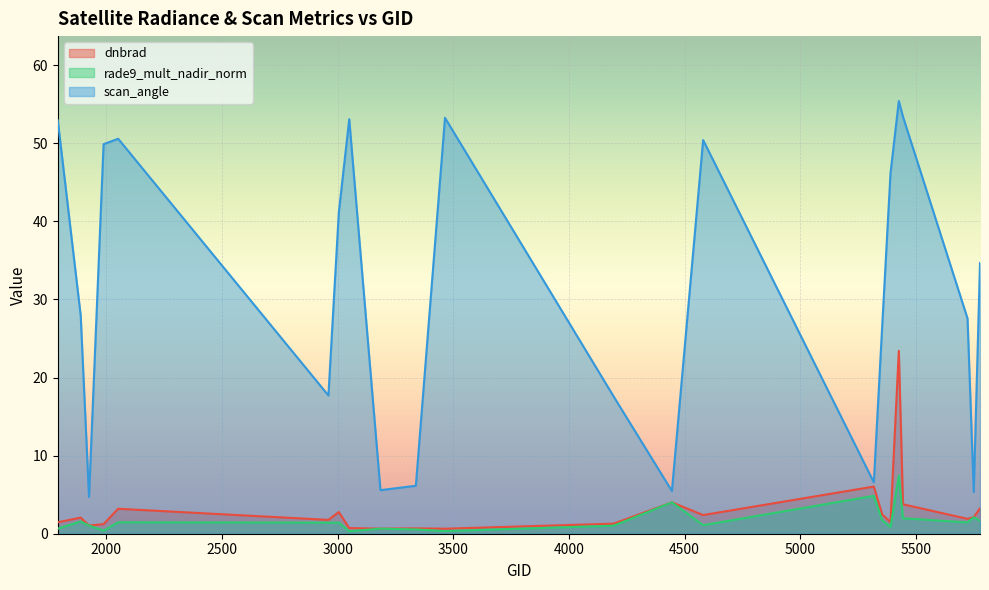

Which has a higher value, 4445 or 3338?

4445